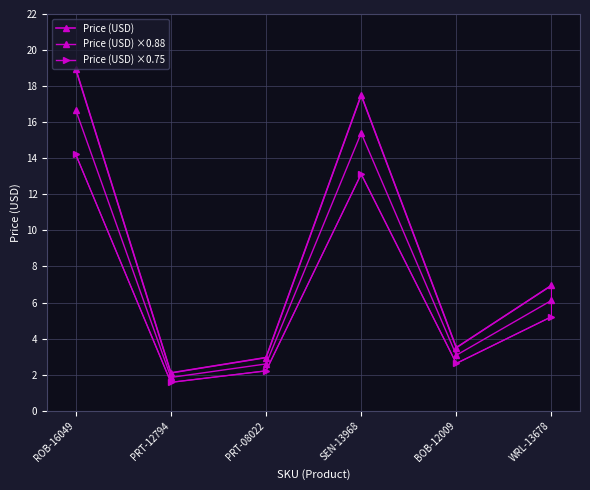

Which series has the widest spread of values?

Price (USD)